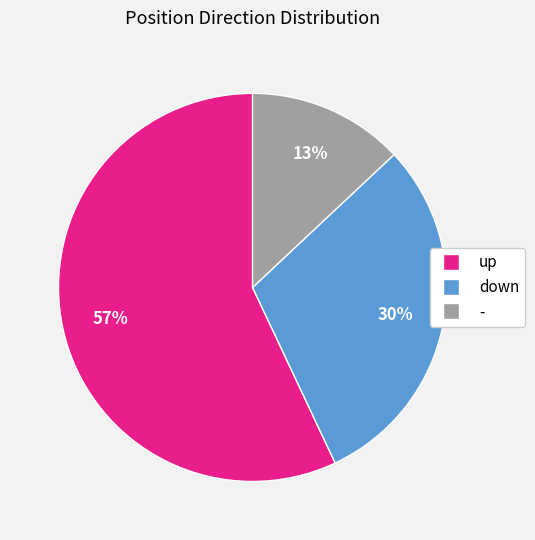

Does - account for over 50% of the chart?

No